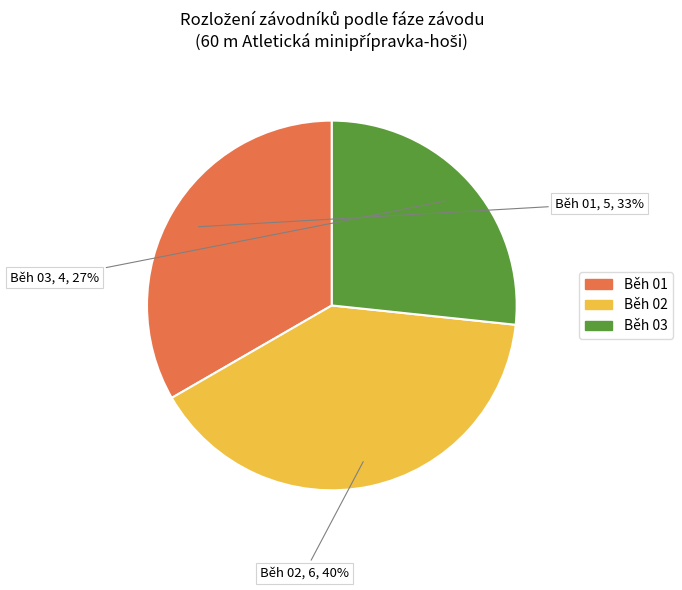

To the nearest percent, what is the difference between the largest and smallest slice percentages?

13%